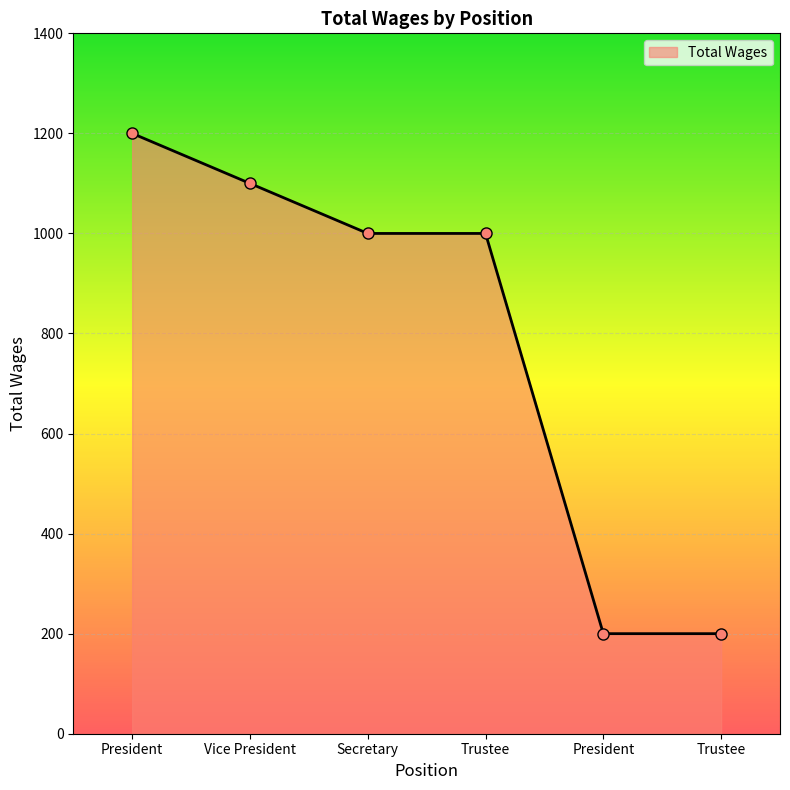

Rank the categories by value from highest to lowest.

President, Vice President, Secretary, Trustee, President, Trustee